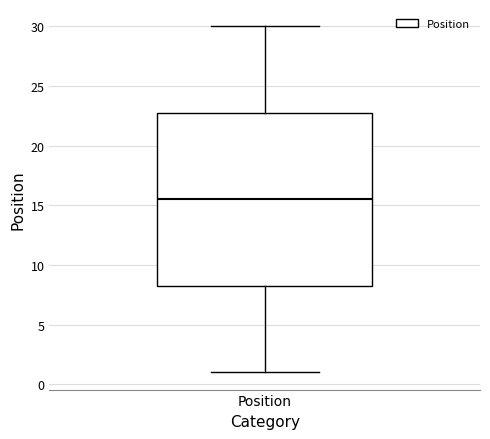

Where does the median line of the box for Position sit on the y-axis? The values are not printed on the chart, so give them approximately, as read against the axis.

15.5